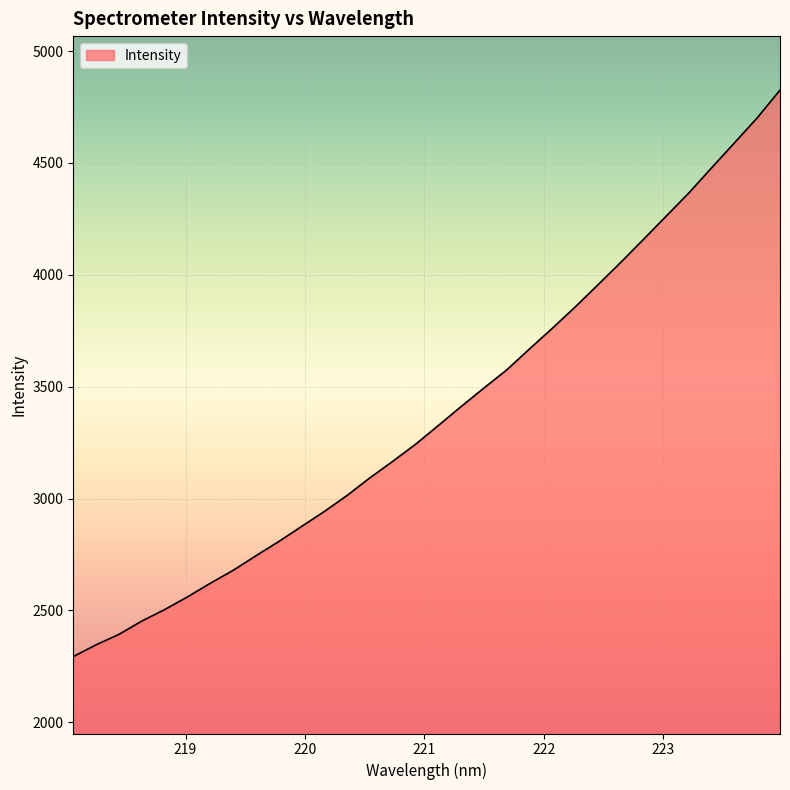

What is the smallest value displayed?

2293.6